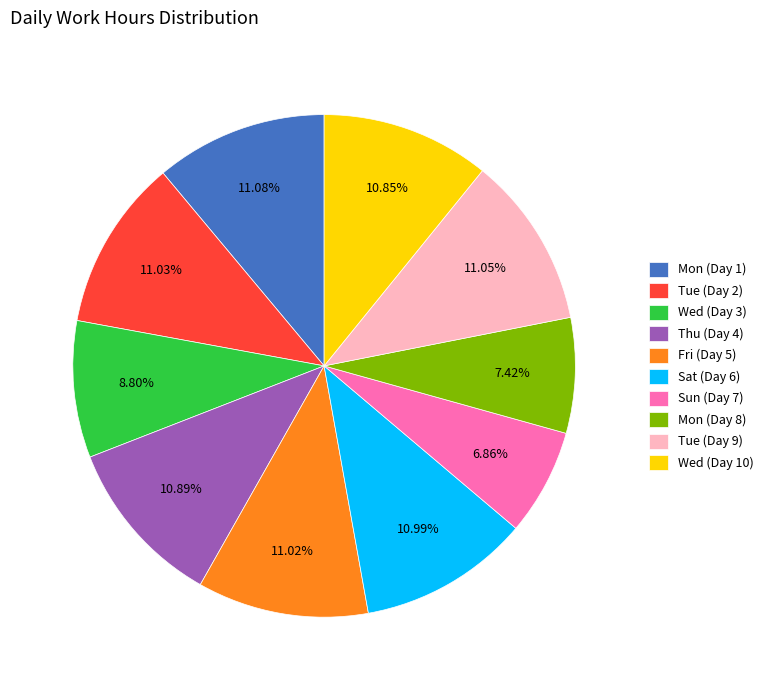

Between Wed (Day 3) and Tue (Day 2), which is larger?

Tue (Day 2)